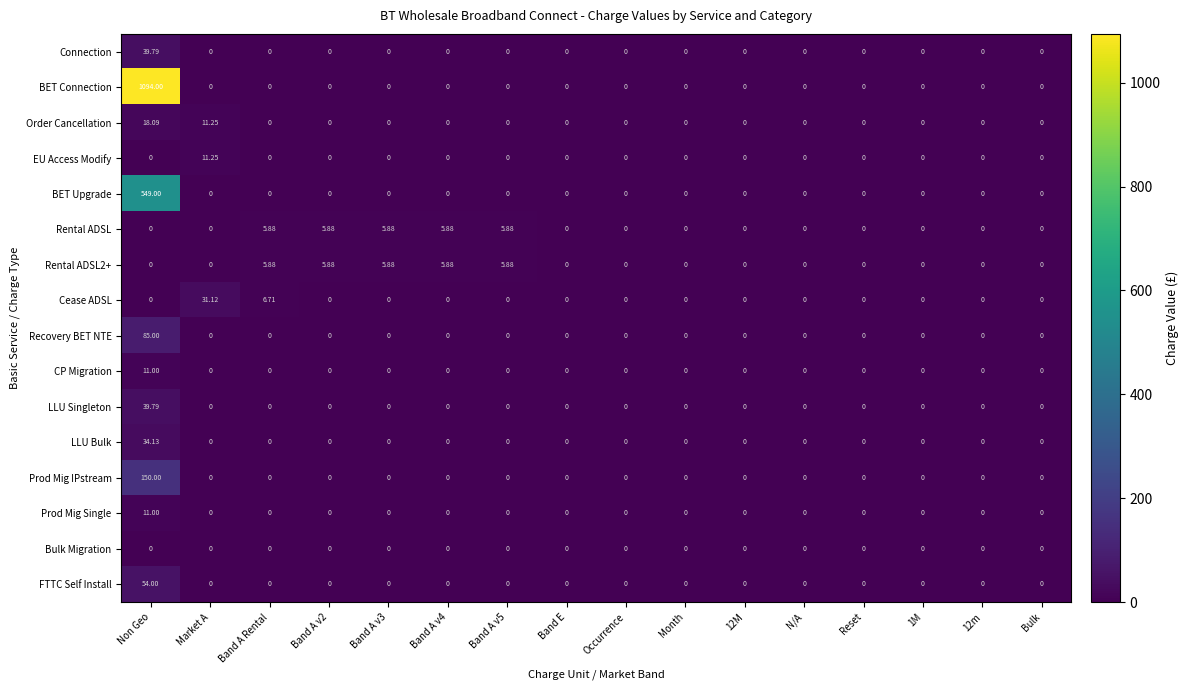

Which series has the largest total across all categories?

BET Connection